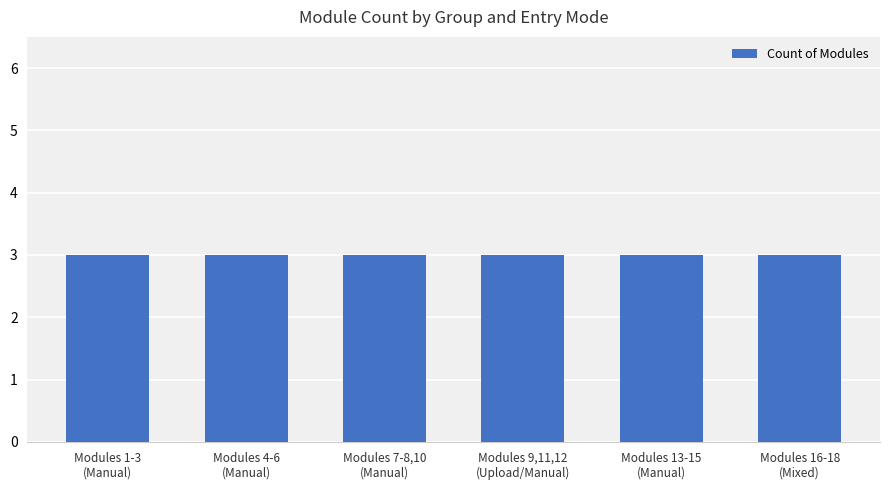

Read the value at Manual entry
(13-15).

3